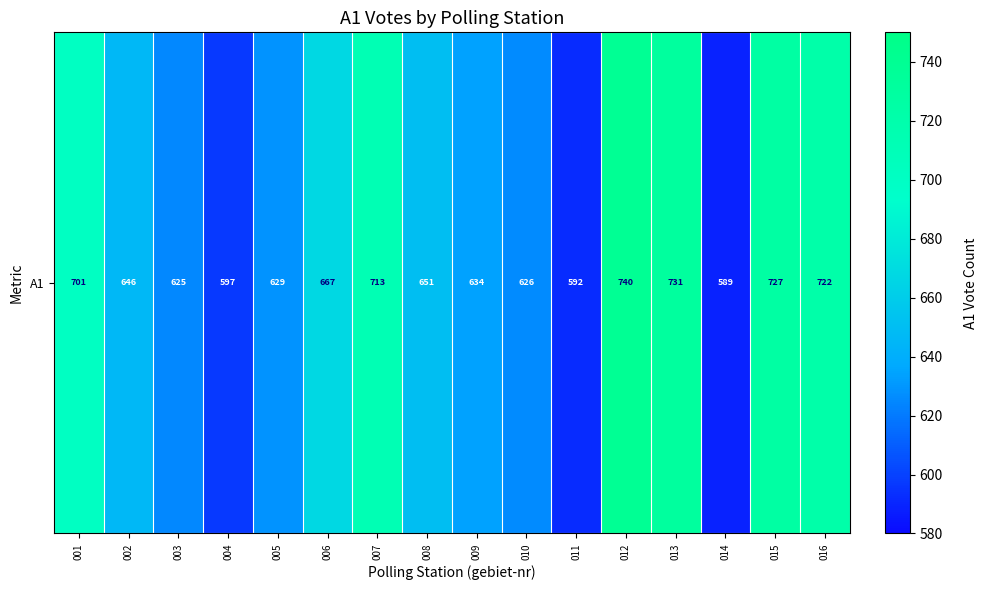

Is it true that the value at 004 is 597?

True